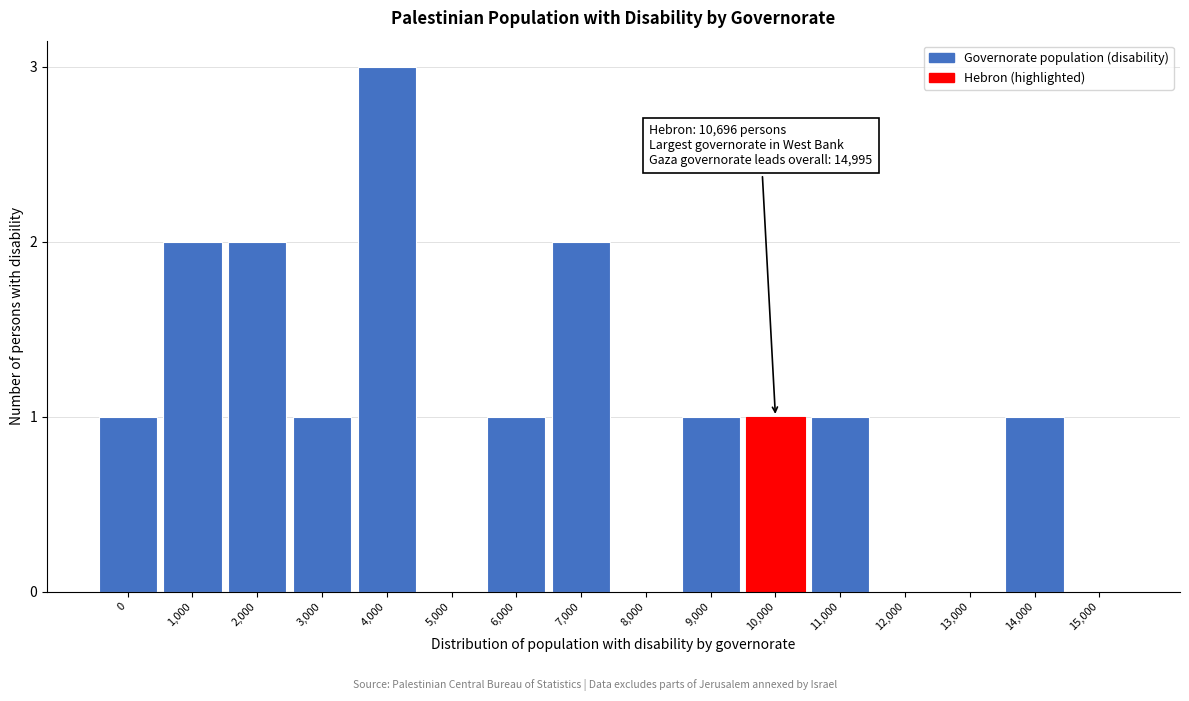

Reading left to right, list all the values displayed in this chart.

0=1	1,000=2	2,000=2	3,000=1	4,000=3	5,000=0	6,000=1	7,000=2	8,000=0	9,000=1	10,000=1	11,000=1	12,000=0	13,000=0	14,000=1	15,000=0